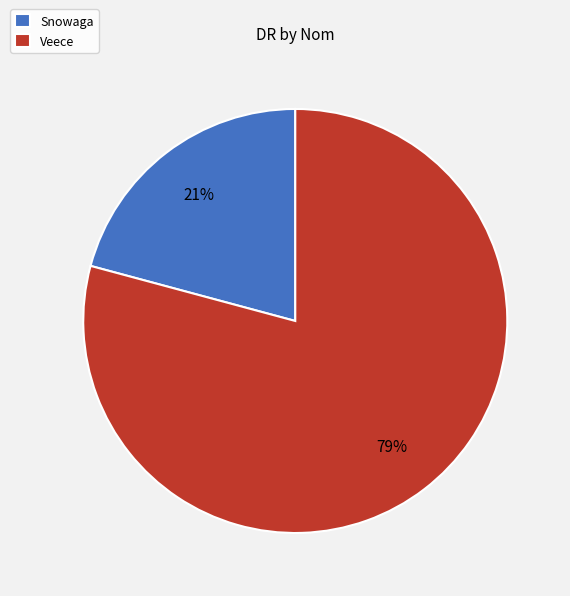

To the nearest percent, what is the average slice percentage?

50%